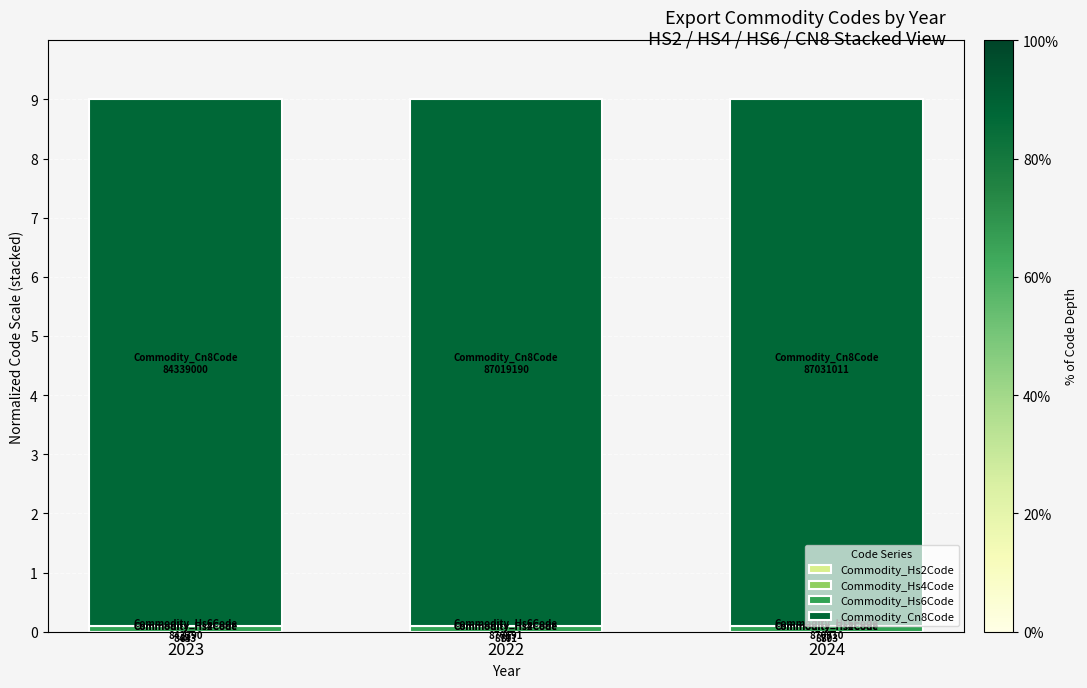

Count the number of categories in the chart.

3